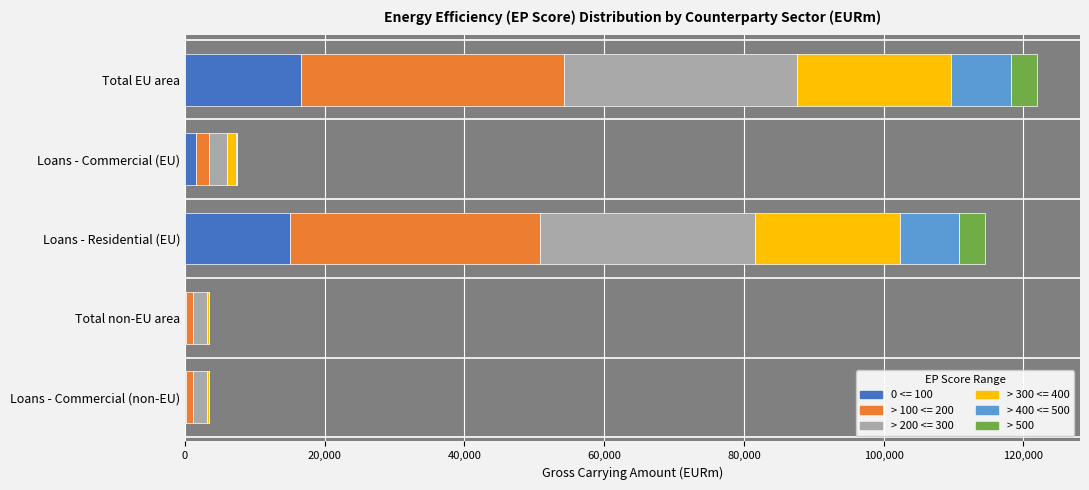

What is the total value across all series at Total EU area?

121998